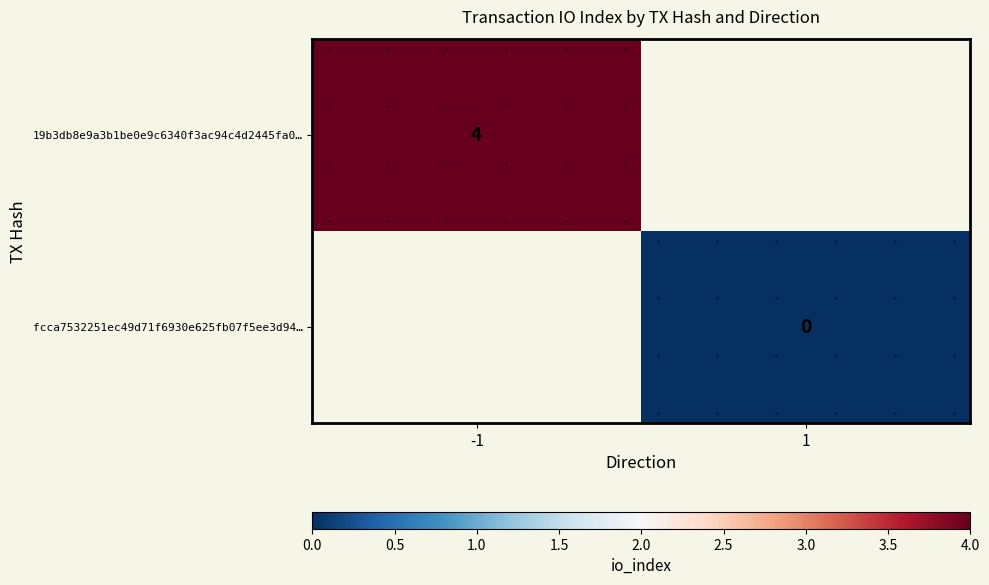

Is the value of 19b3db8e9a3b1be0e9c6340f3ac94c4d2445fa0… at 1 greater than the value of fcca7532251ec49d71f6930e625fb07f5ee3d94… at -1?

No